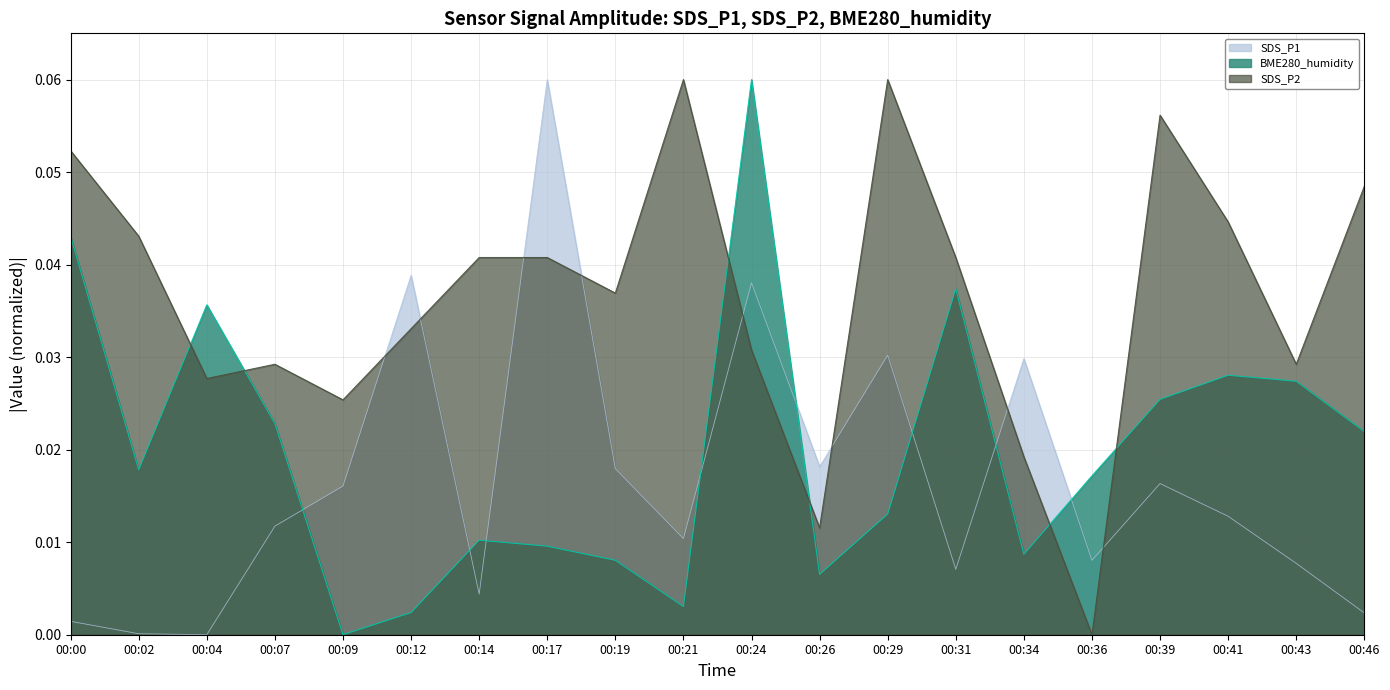

What is the difference between the maximum and minimum values in the SDS_P2 series?

0.1